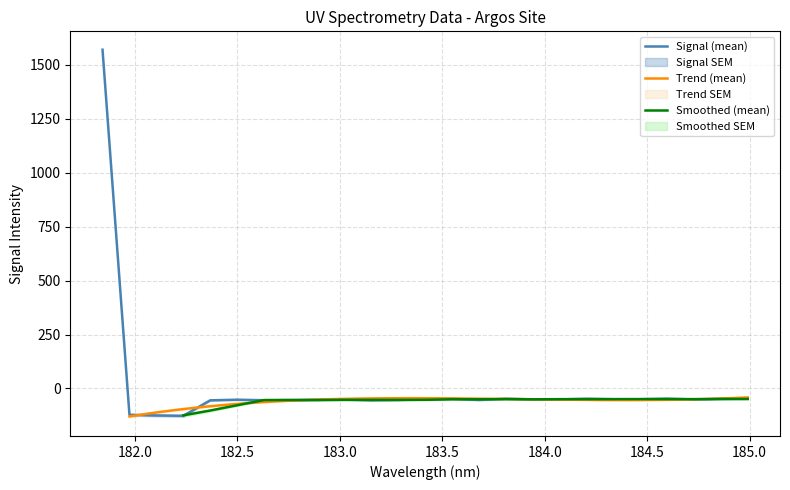

What is the difference between the maximum and minimum values?

1697.7